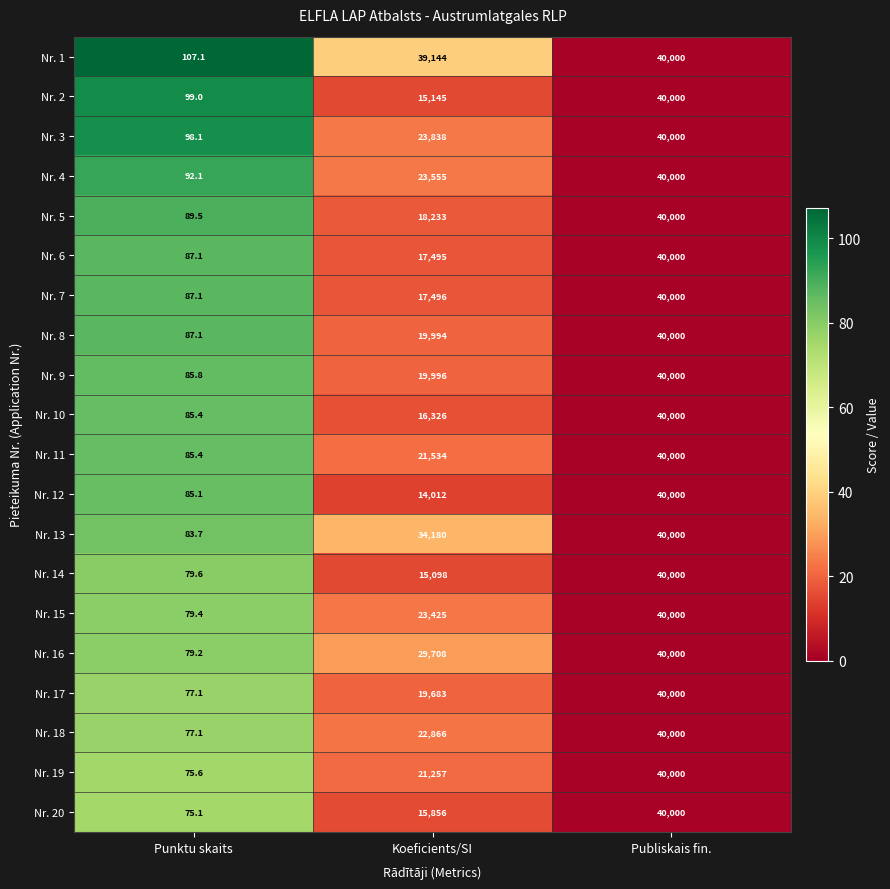

Between Punktu skaits and Publiskais fin., which series saw the biggest shift?

Nr. 20